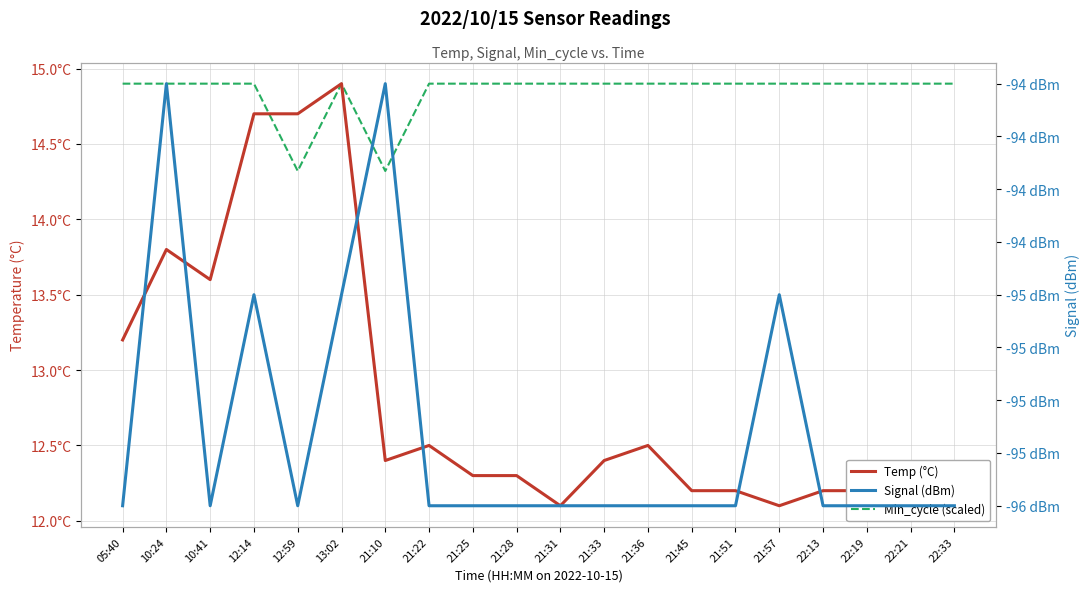

At which category does the chart reach its minimum across all series?

05:40